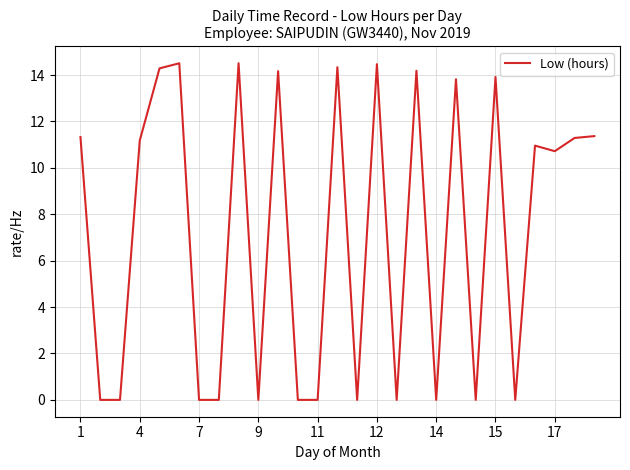

What is the difference between the maximum and minimum values?

14.5